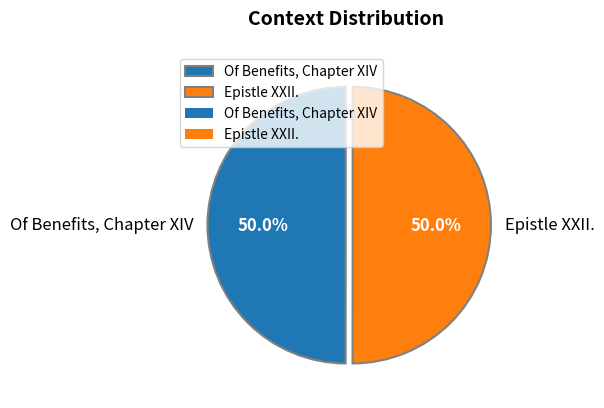

How many segments does this pie chart have?

2